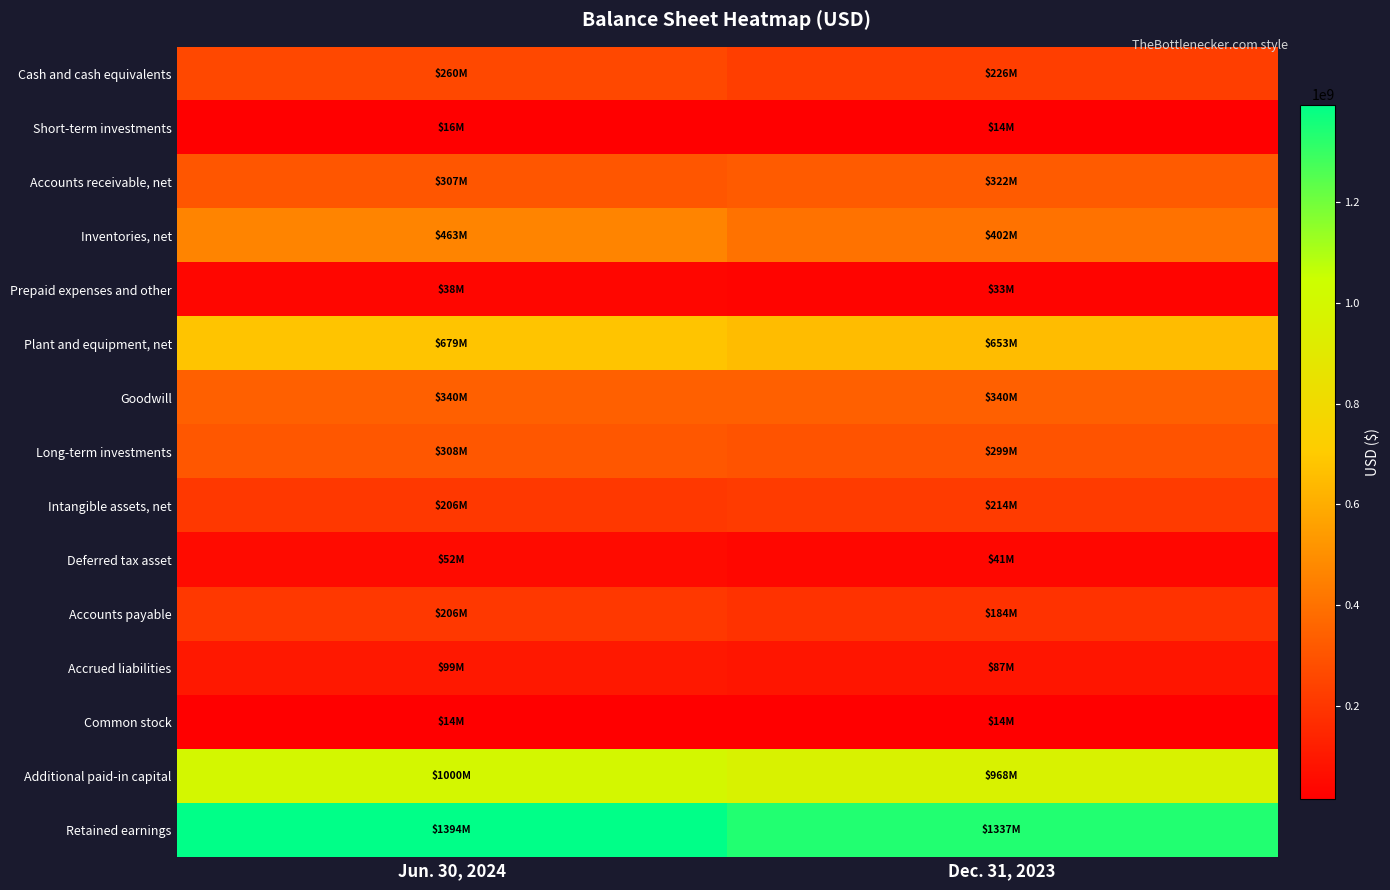

Which series has the largest total across all categories?

Retained earnings